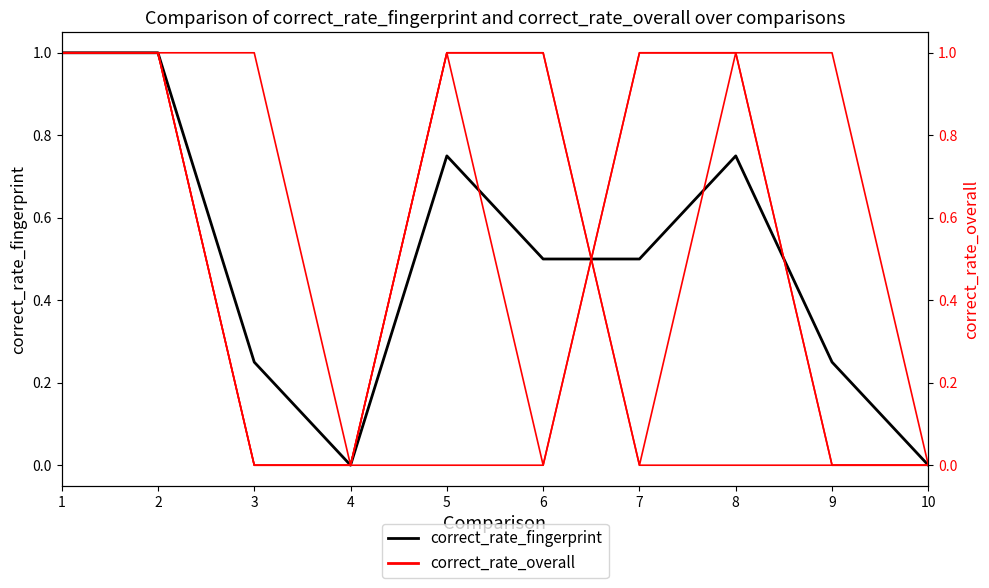

The value of correct_rate_fingerprint at 10 is 0.5. True or false?

False